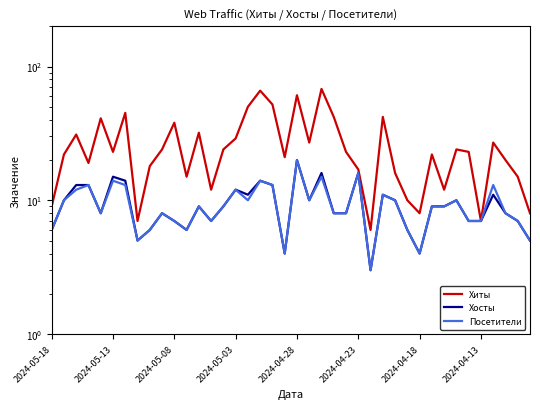

What is the difference between the highest and lowest values at 2024-05-08?

31